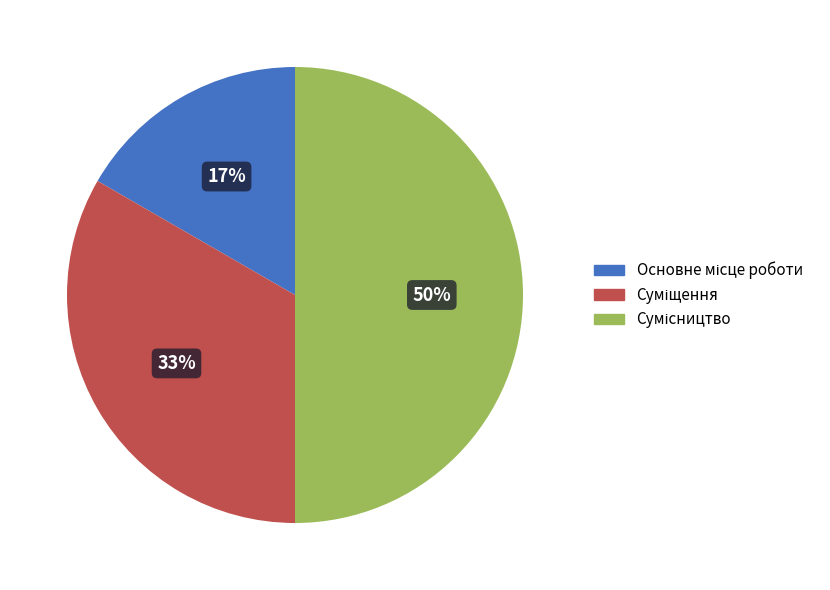

To the nearest percent, what is the difference between the largest and smallest slice percentages?

33%